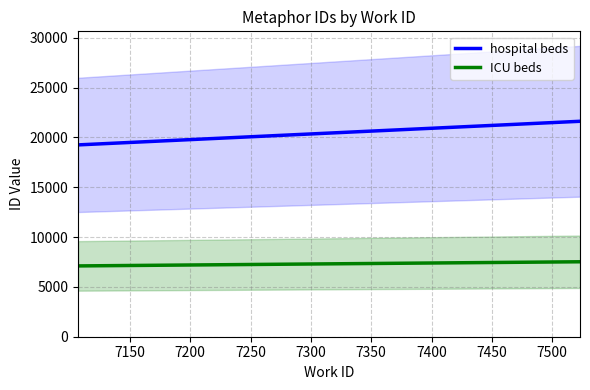

Is this an area chart (filled region under the line)?

No